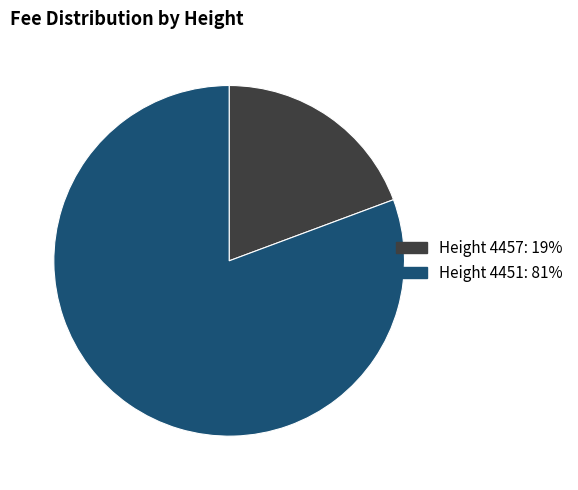

Is there any slice that represents more than half of the pie?

Yes